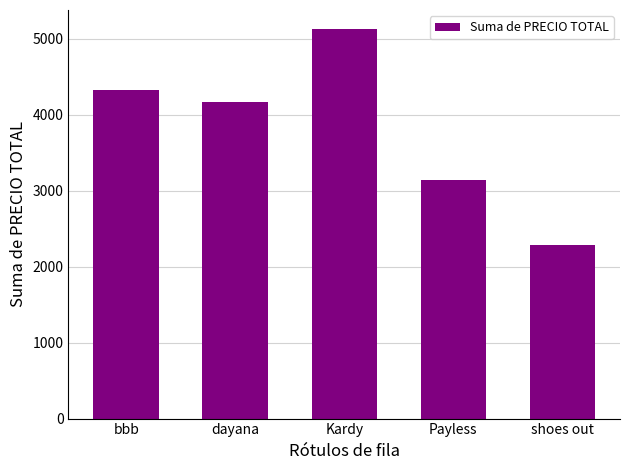

What is the label of the 3rd bar from the right?

Kardy